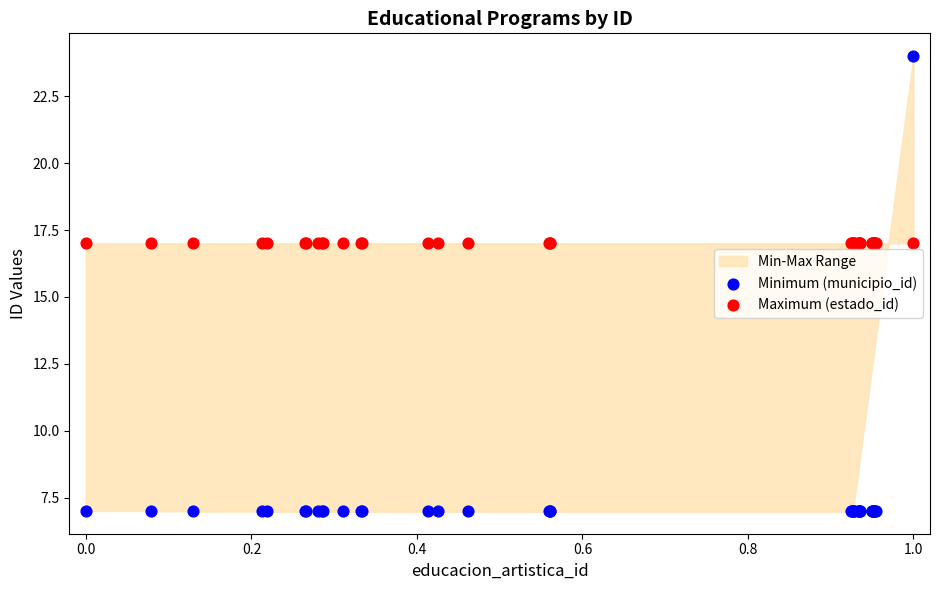

Which series reaches the maximum Y coordinate?

Minimum (municipio_id)